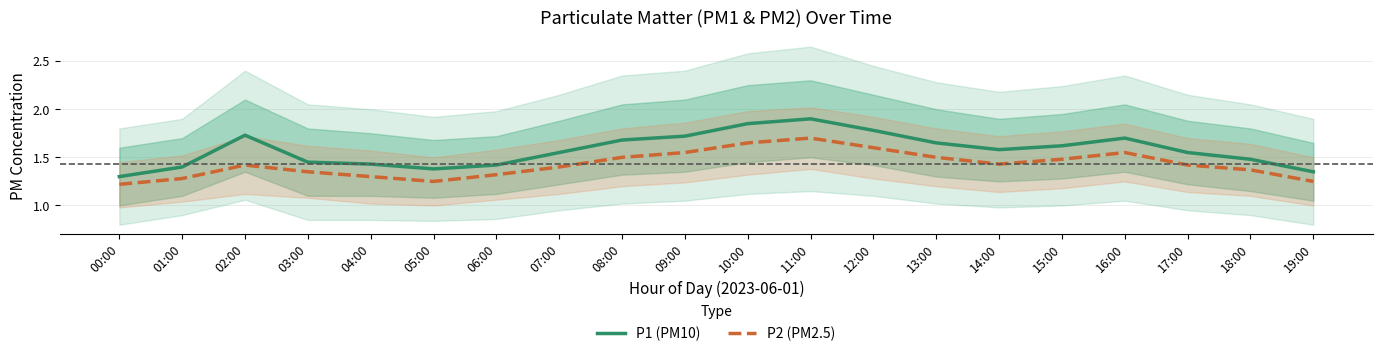

Which category has the highest value across all series?

11:00